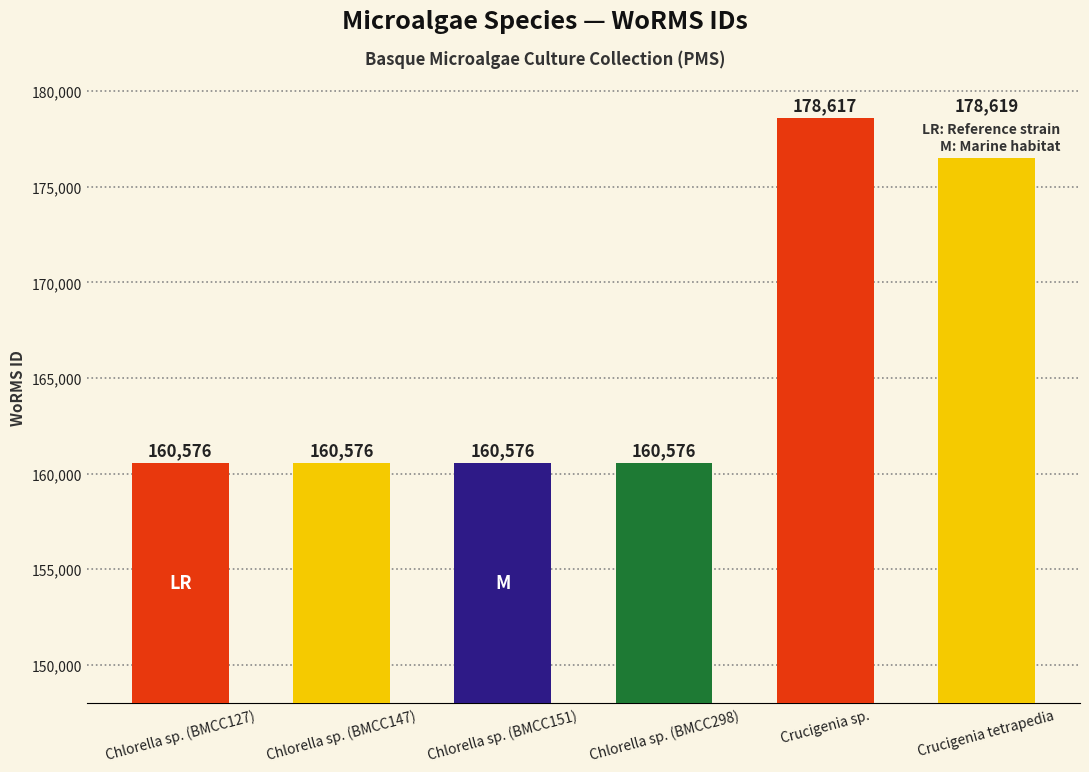

At which category does the chart reach its peak across all series?

Crucigenia tetrapedia